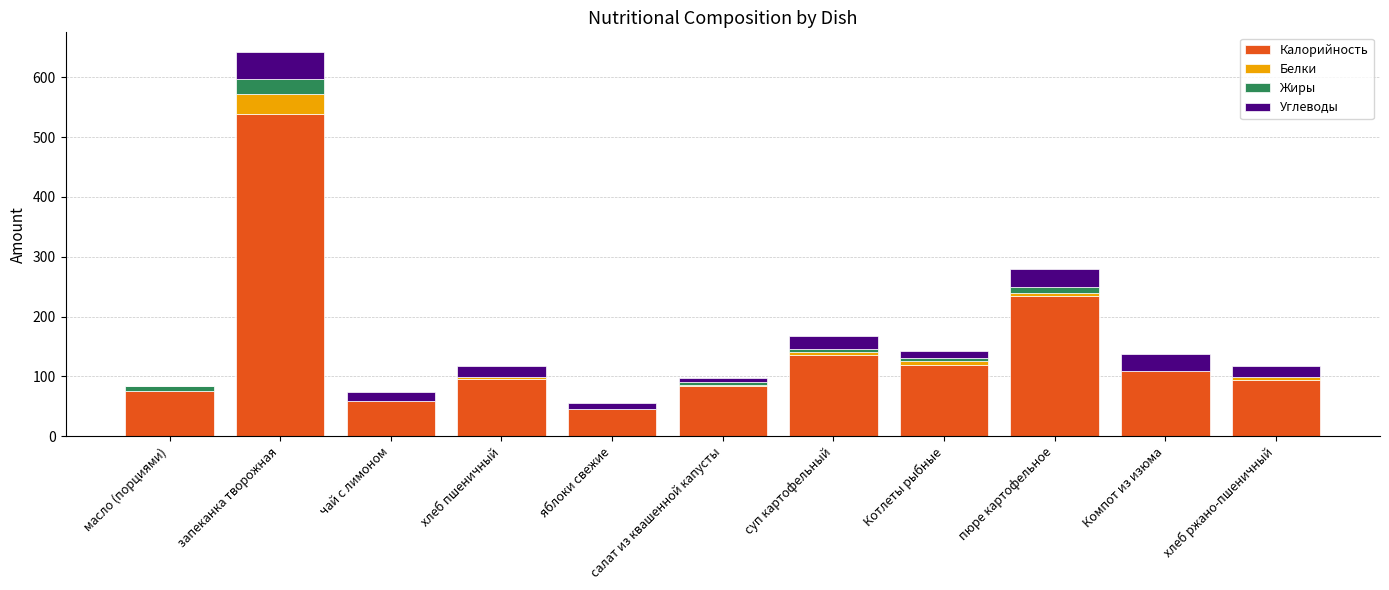

At which label is Калорийность closest to 292?

пюре картофельное